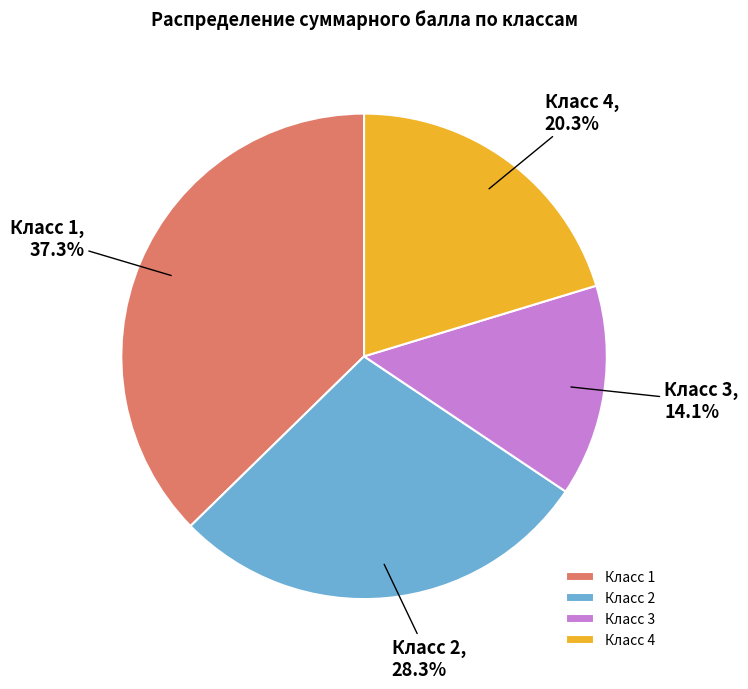

Which category has the smallest portion of the pie?

Класс 3